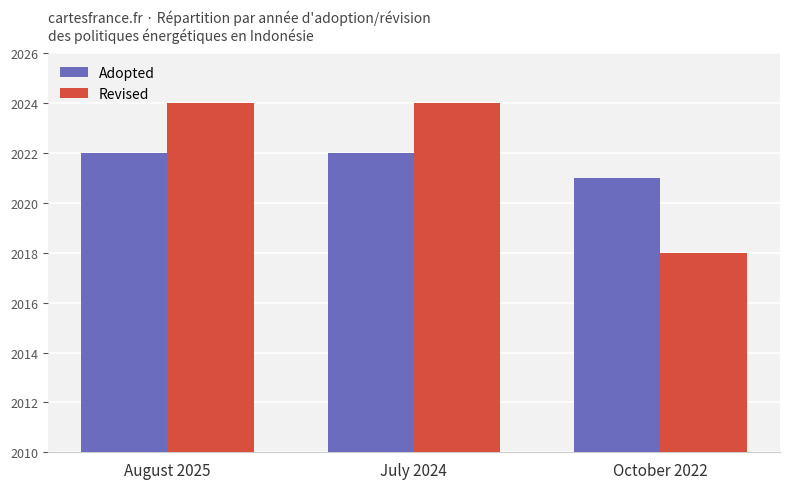

How many Revised values are between 2018 and 2024?

3